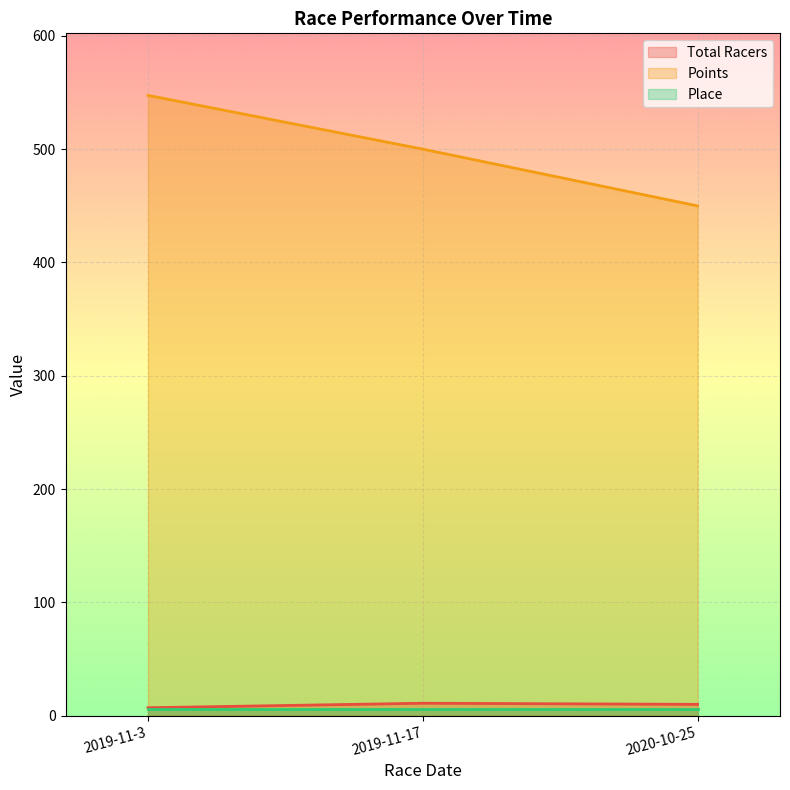

How many lines are shown in the chart?

3